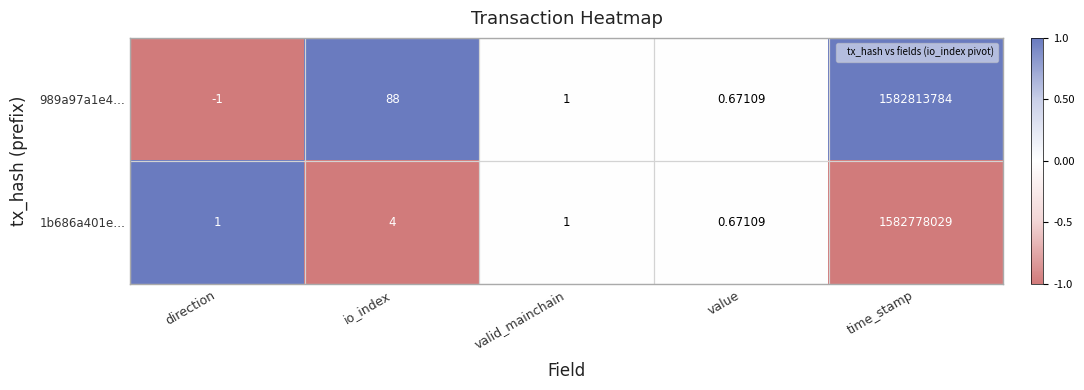

What is the minimum value shown in the chart?

-1.0